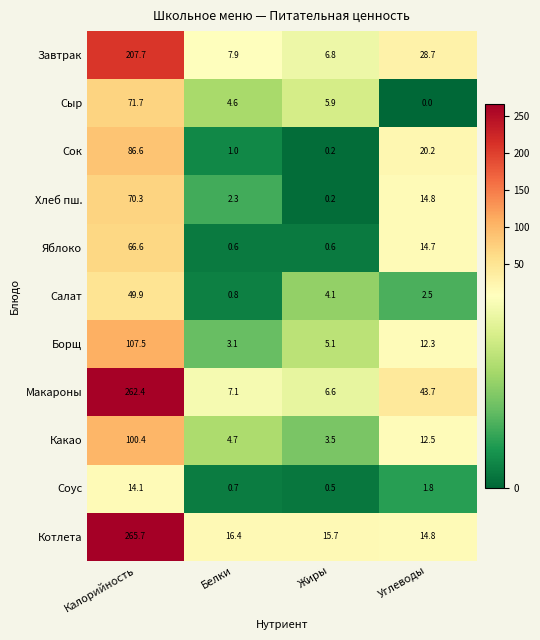

What is the difference between the second highest and minimum values in the Салат series?

3.3